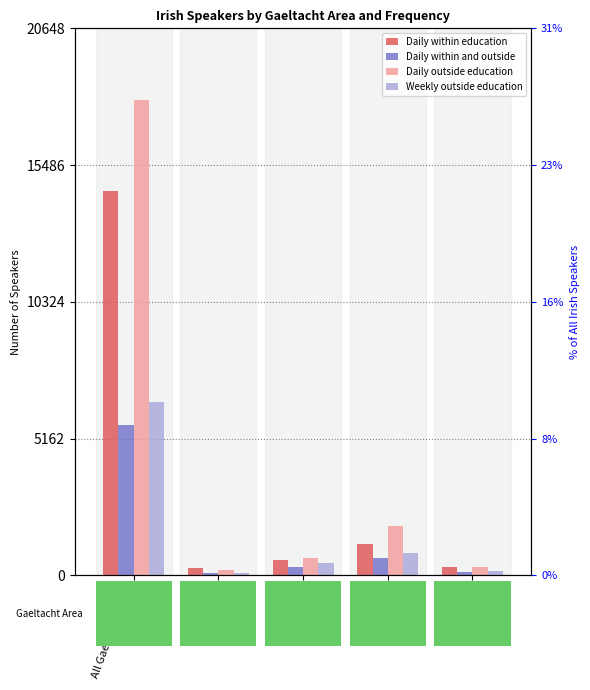

At Cork, list the series in order from smallest to largest.

Daily within and outside, Weekly outside education, Daily within education, Daily outside education